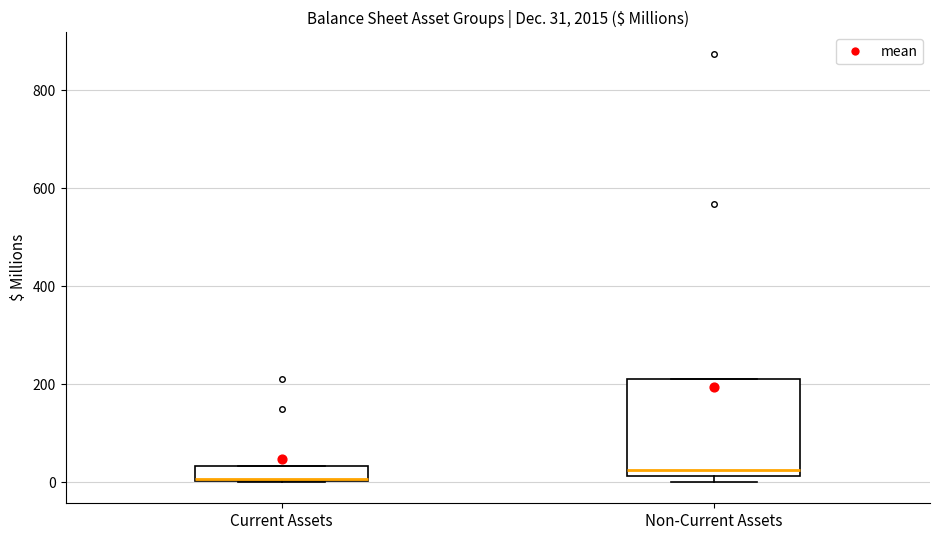

Which box is the tallest, from its lower edge to its upper edge?

Non-Current Assets